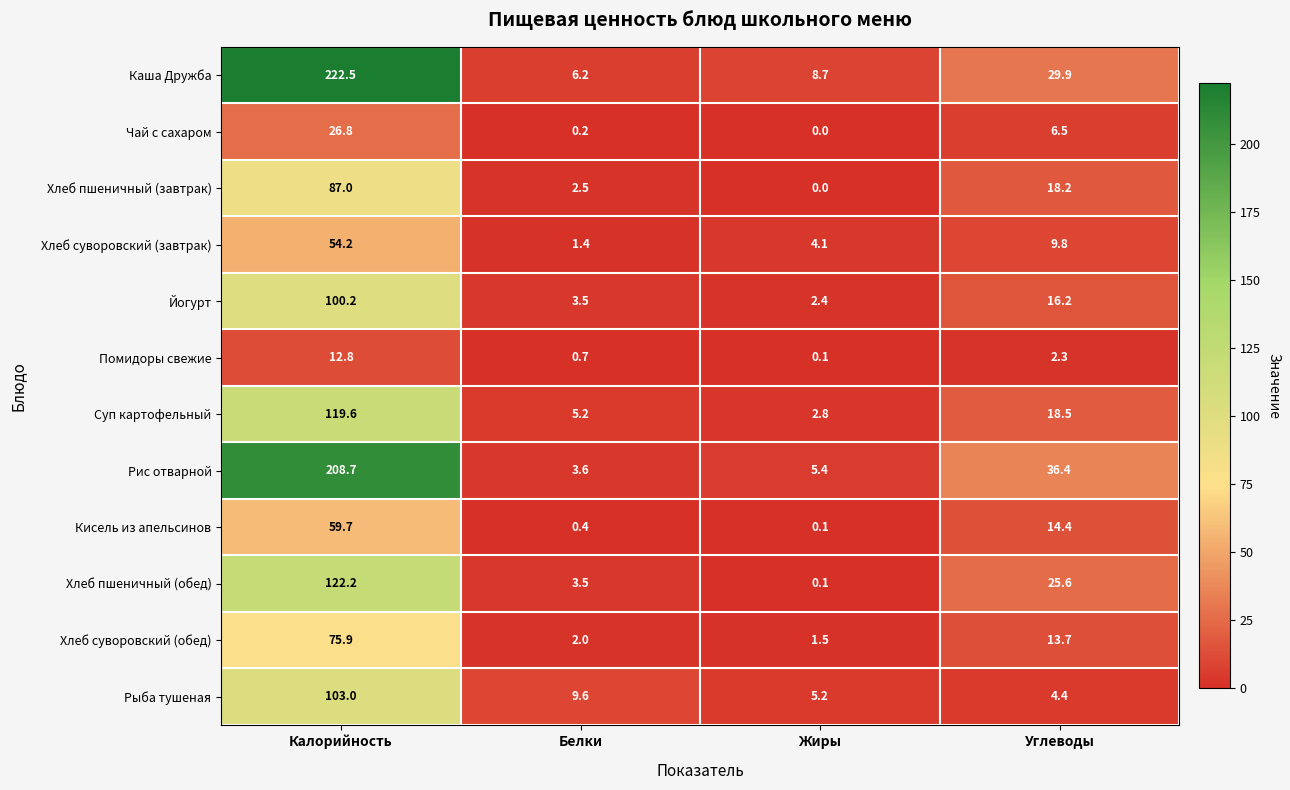

The value of Рис отварной at Углеводы is 36.4. True or false?

True